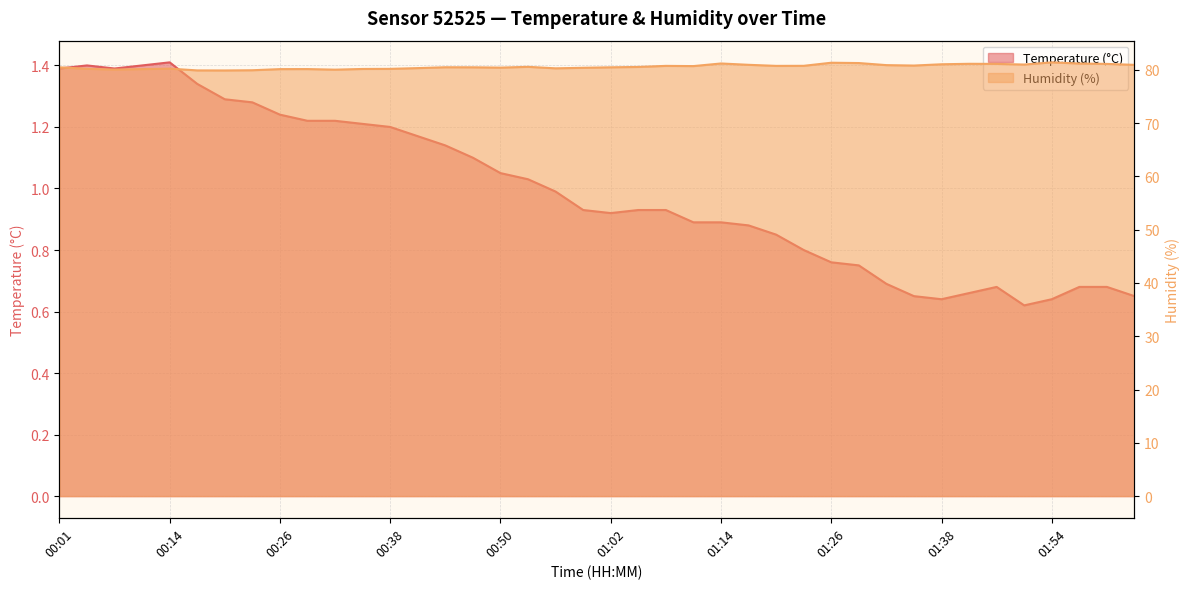

How many values in the Humidity (%) series are below 80?

3